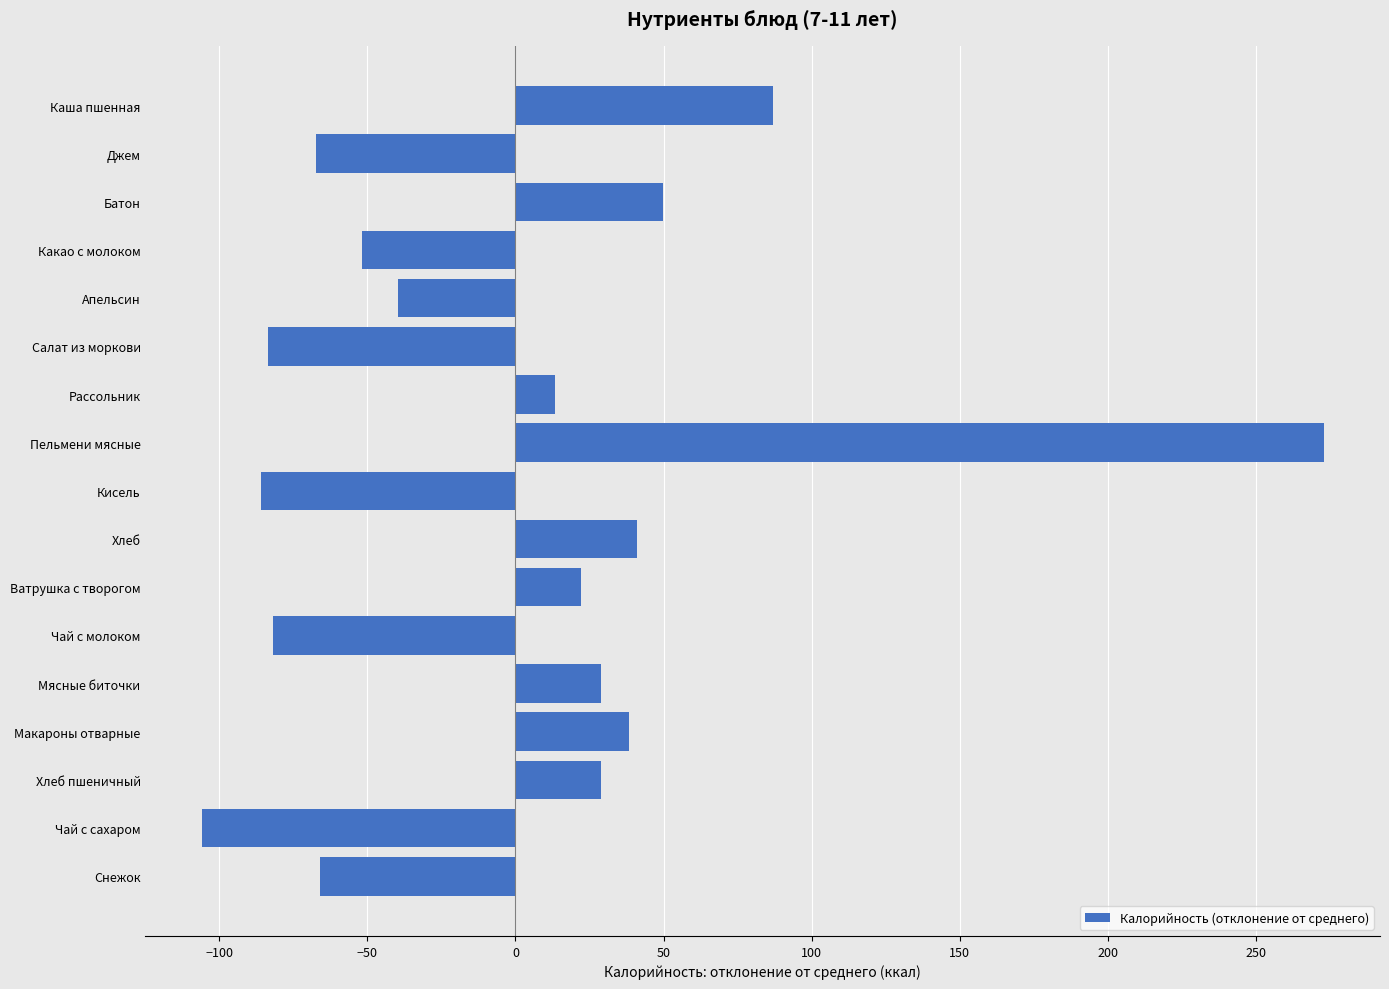

How many data points does each series have?

17